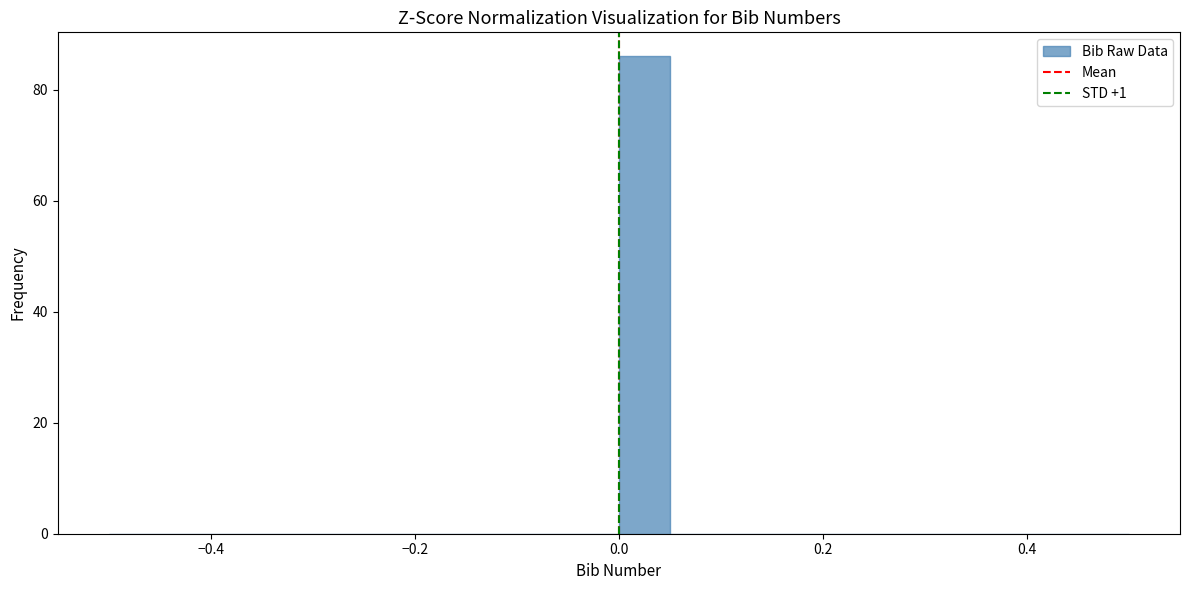

Around what value on the x-axis is the tallest bar? Give the approximate position of its centre, as read against the axis.

0.02